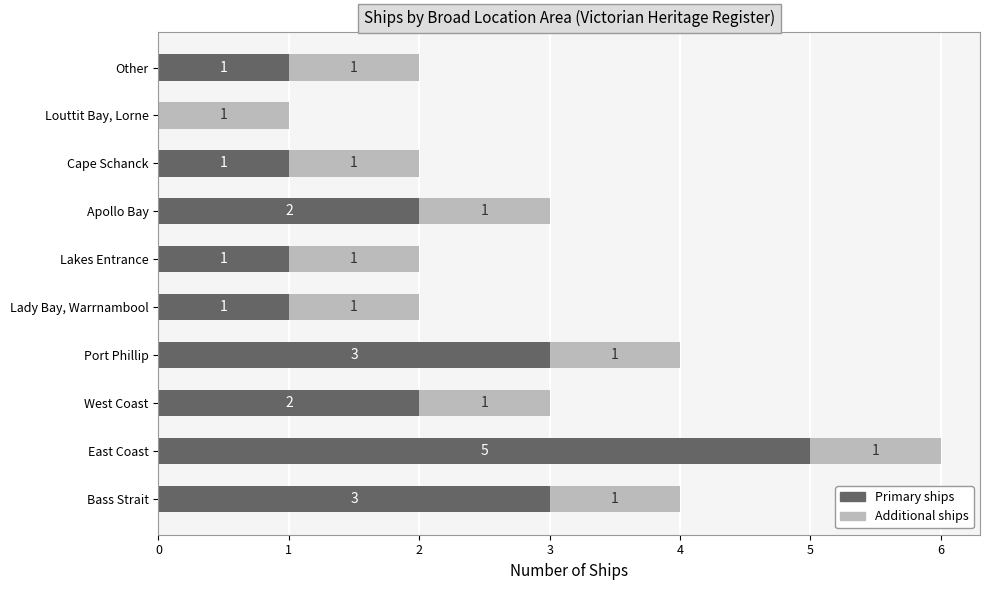

What value does the Primary ships series have at Port Phillip?

3